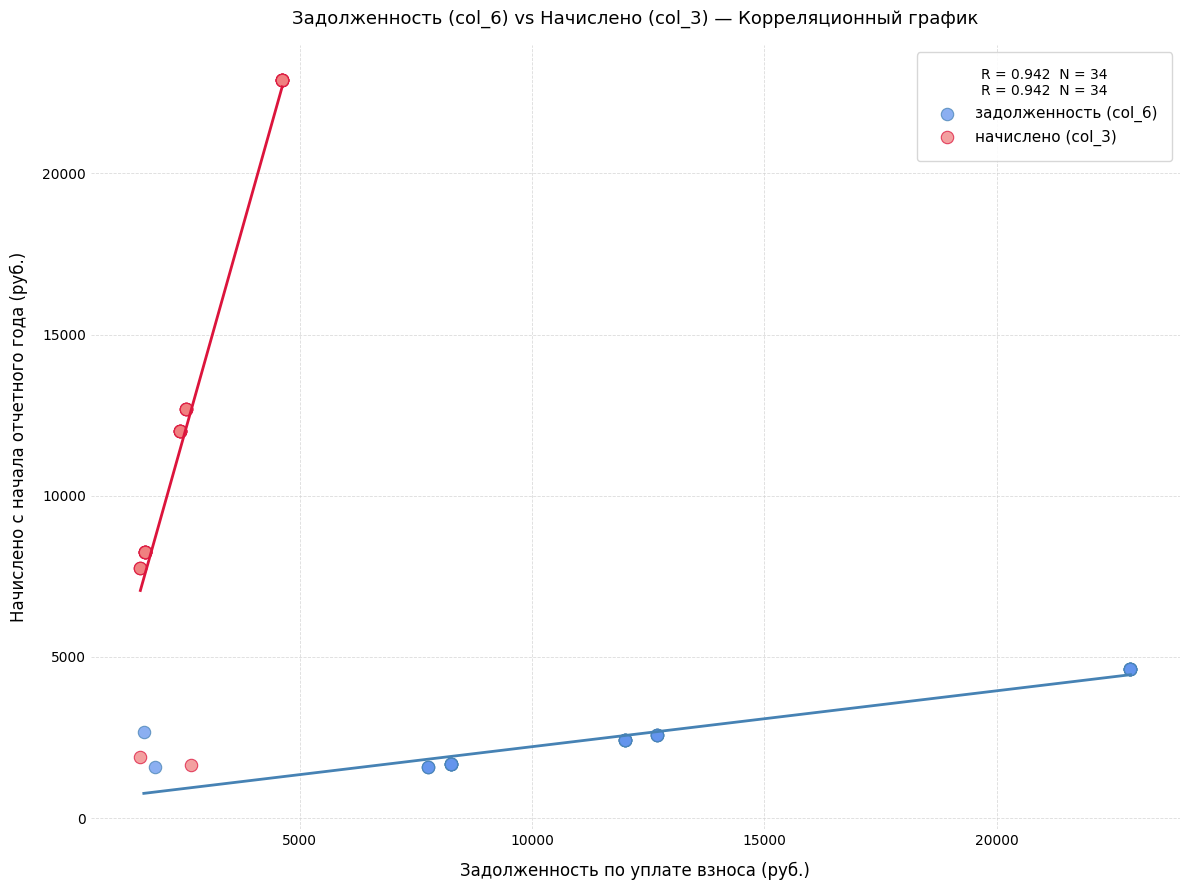

Which series has the largest Y range (max minus min)?

начислено (col_3)